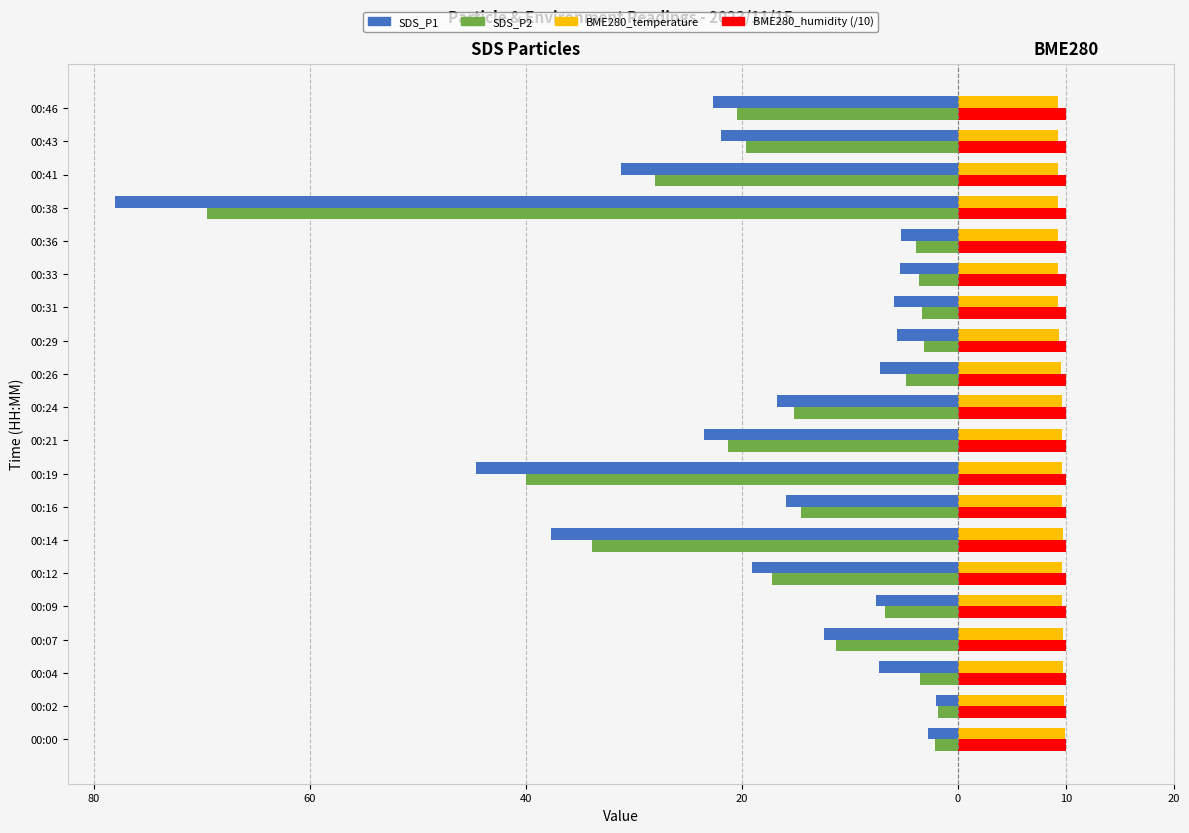

What are all the series names shown in the legend?

SDS_P1, SDS_P2, BME280_temperature, BME280_humidity (/10)